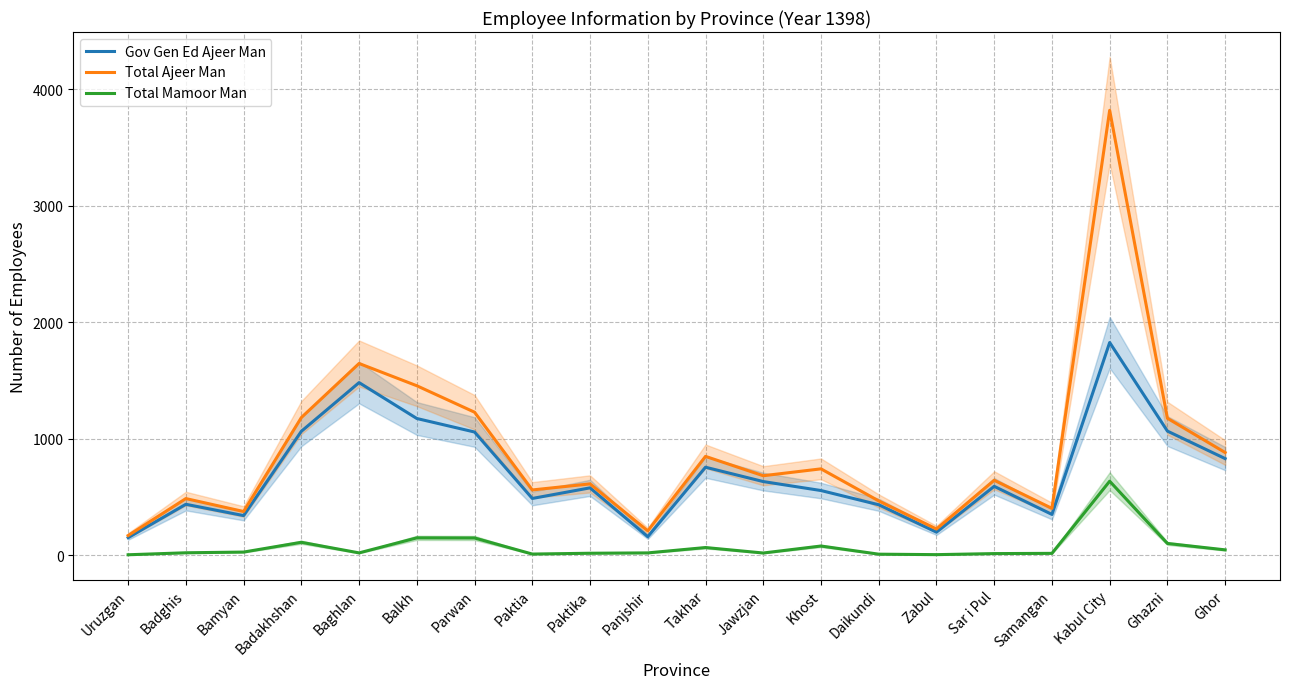

Where is Gov Gen Ed Ajeer Man nearest to the value 989?

Parwan